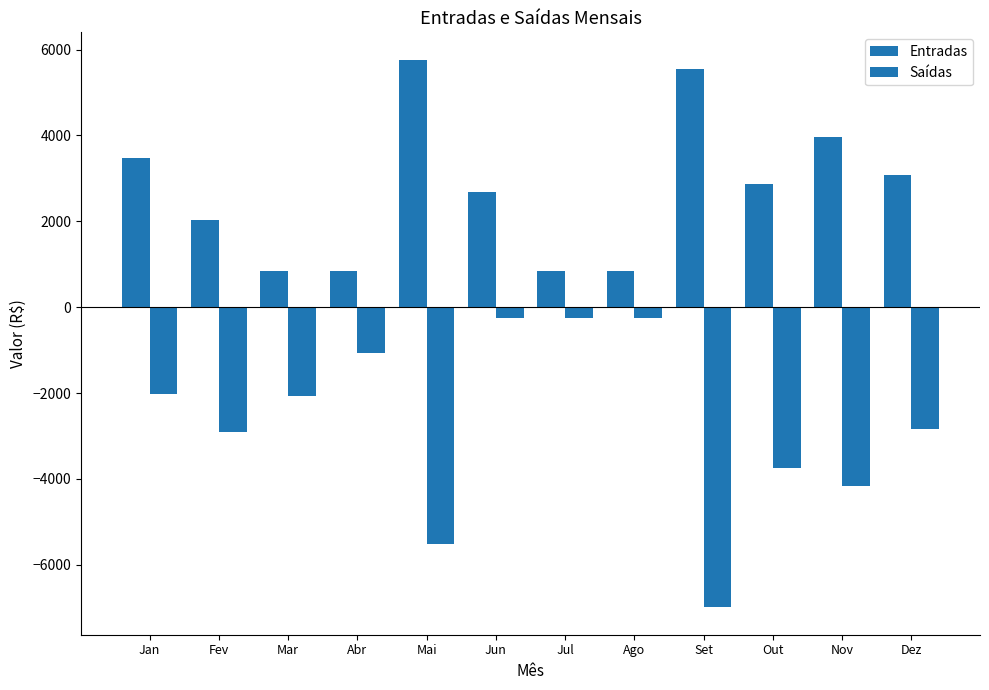

What is the label of the 1st bar from the right?

Dez